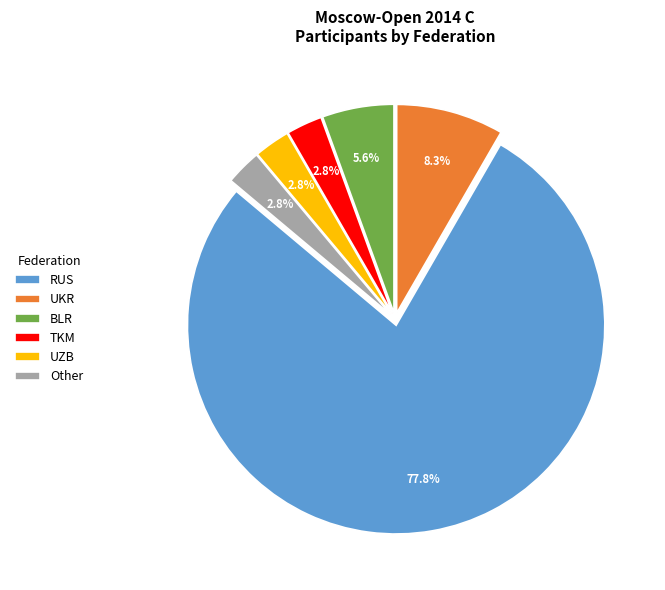

Does any single category account for the majority?

Yes